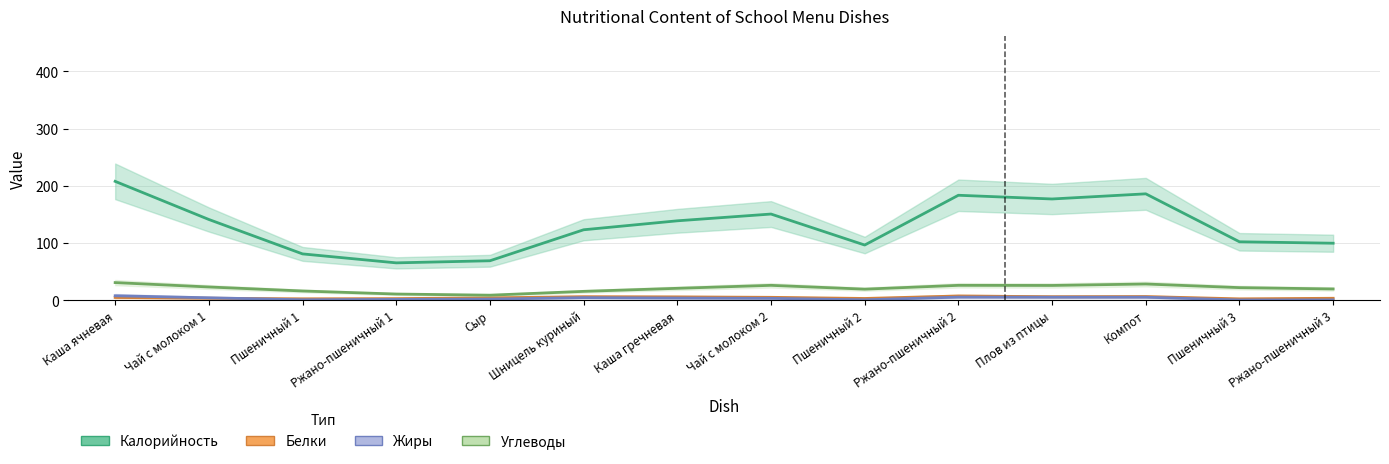

What are all the series names shown in the legend?

Калорийность, Белки, Жиры, Углеводы